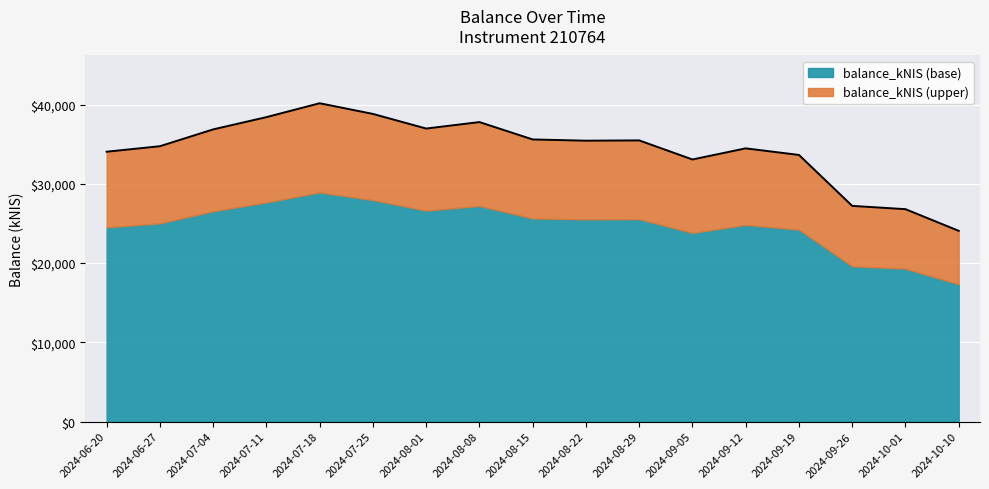

Between 2024-07-11 and 2024-06-27, which is larger?

2024-07-11